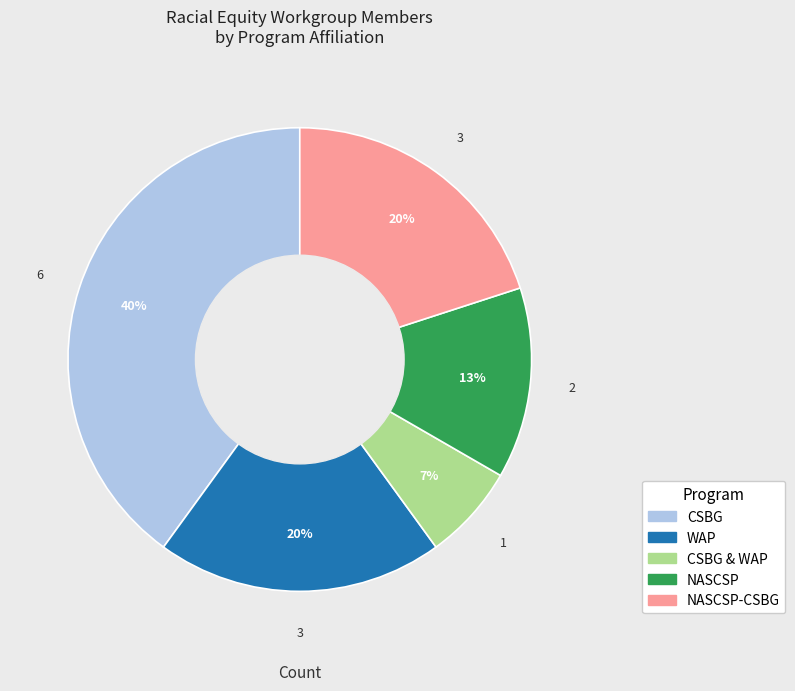

To the nearest percent, what is the difference between the NASCSP and NASCSP-CSBG slice percentages?

7%